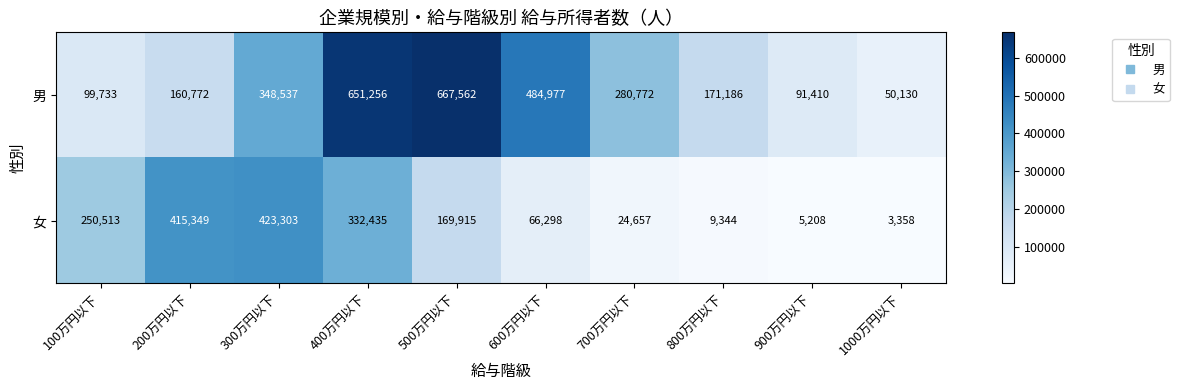

List the series in order of their peak value, lowest first.

女, 男